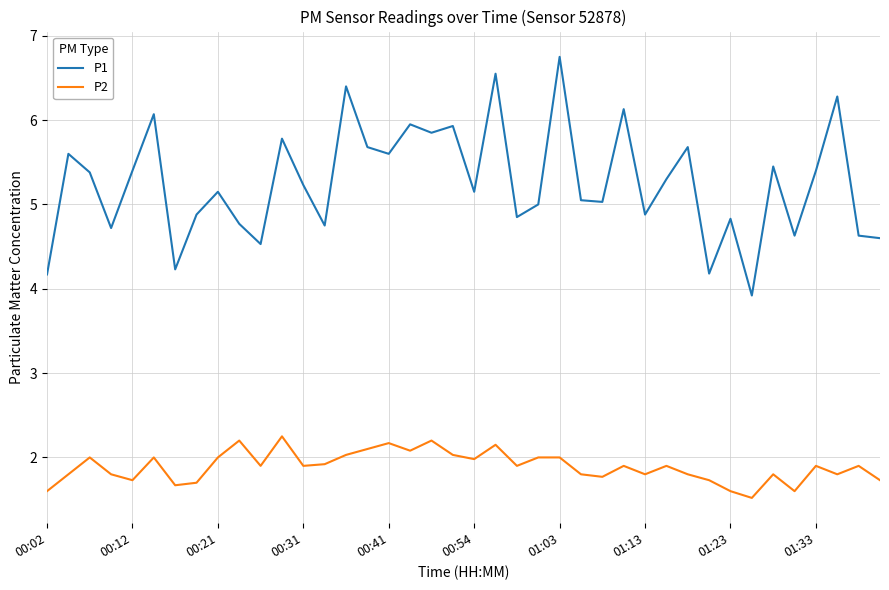

List the series in order of their overall mean, lowest first.

P2, P1